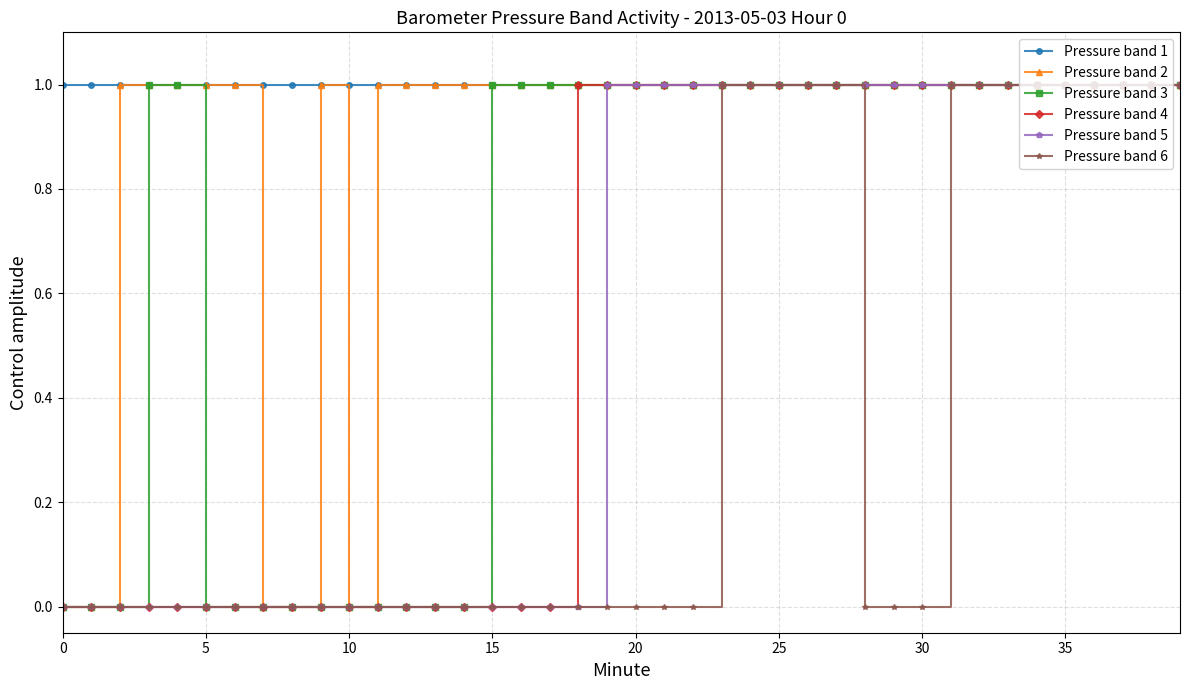

Which series has the largest total across all categories?

Pressure band 1